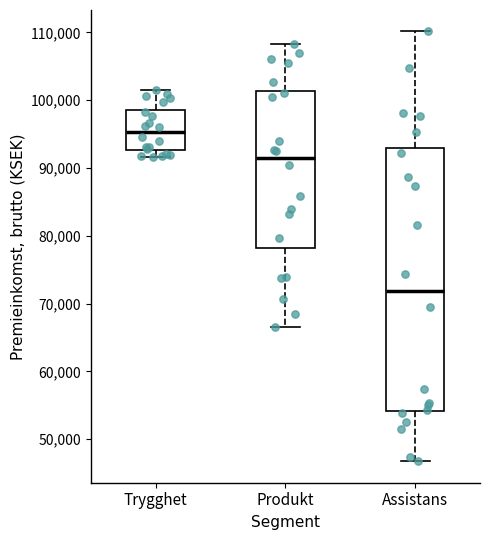

Where does the lower whisker of the box for Produkt end on the y-axis? The values are not printed on the chart, so give them approximately, as read against the axis.

66000